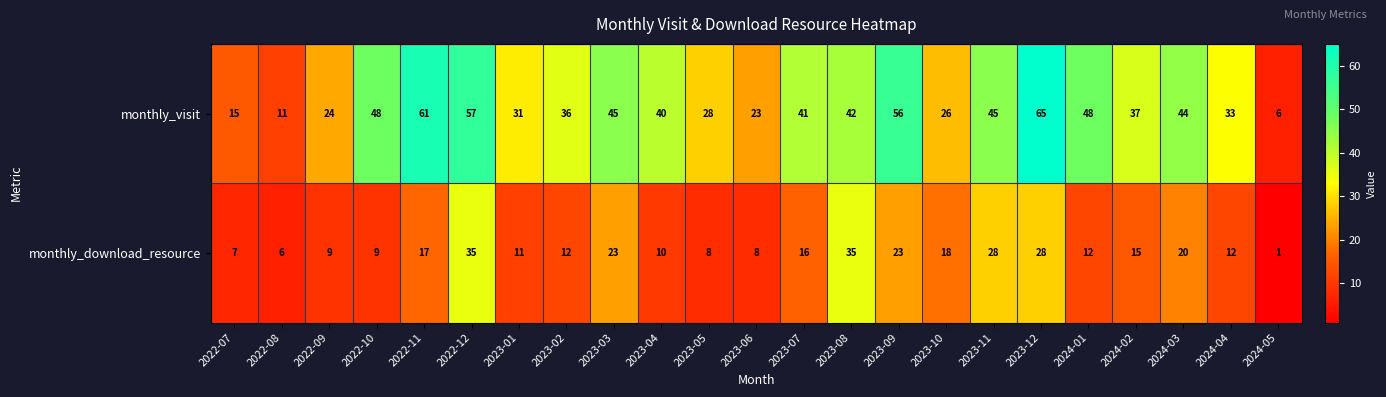

What is the difference between the highest and lowest values at 2022-10?

39